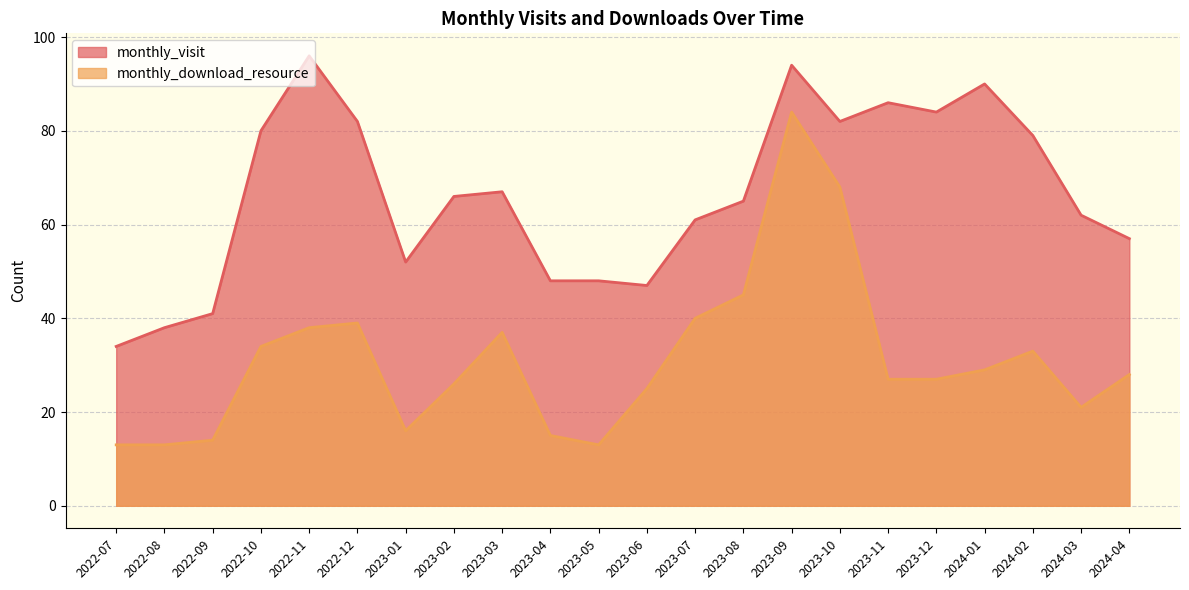

Rank the series by their maximum value, from highest to lowest.

monthly_visit, monthly_download_resource